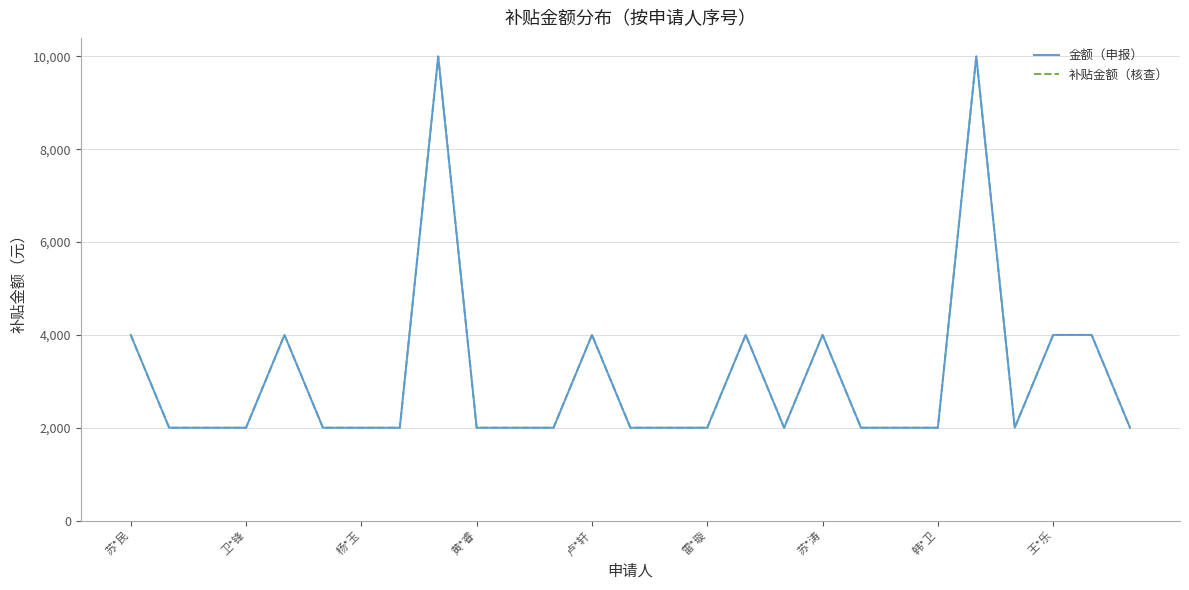

True or false: 金额（申报） and 补贴金额（核查） intersect in this chart.

False